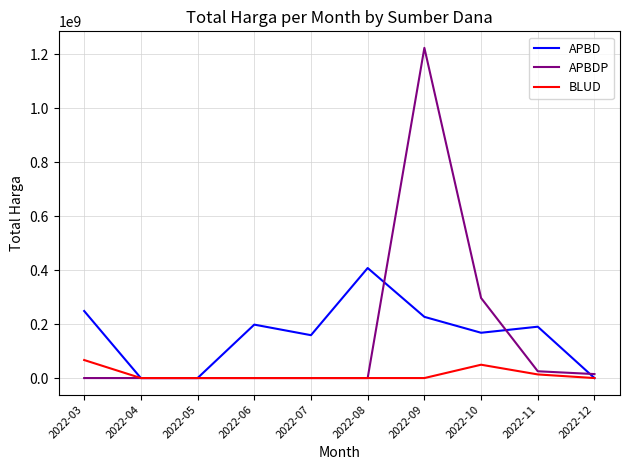

Which series has the largest range (max minus min)?

APBDP